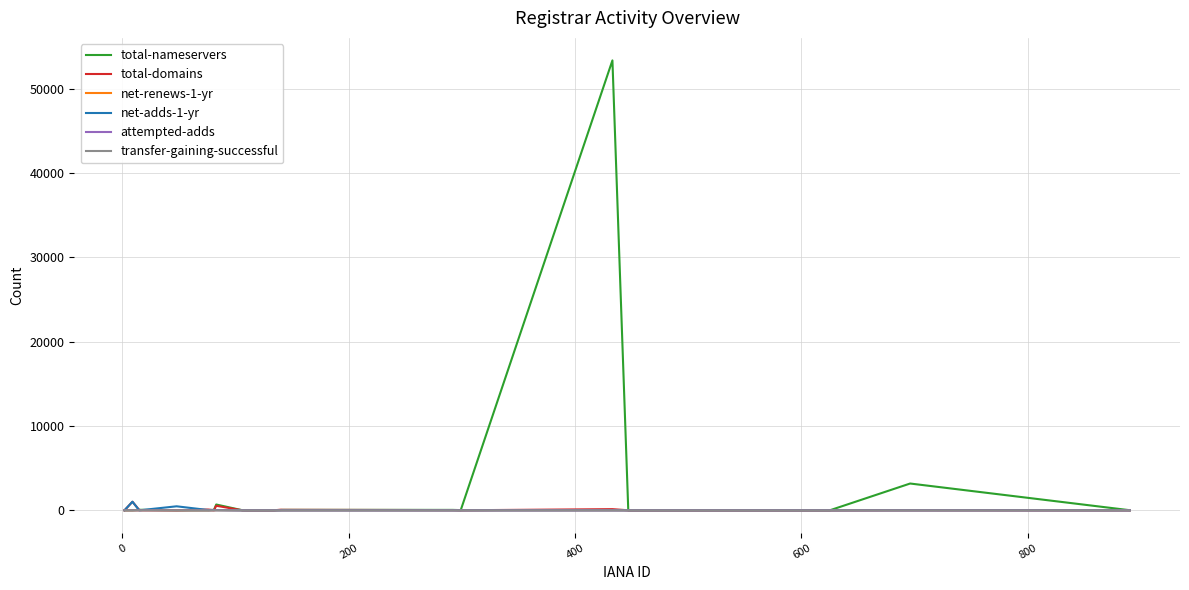

Which series has the largest range (max minus min)?

total-nameservers